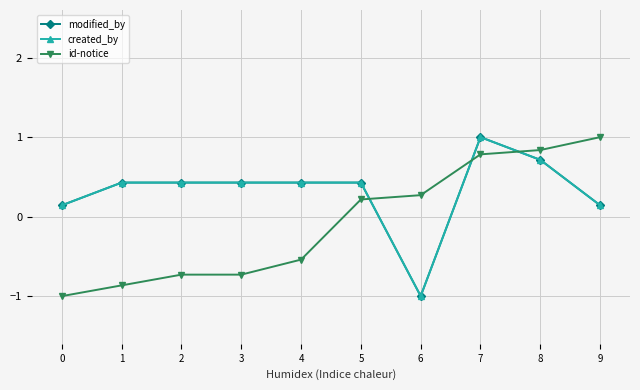

What is the sum of all created_by values?

3.1